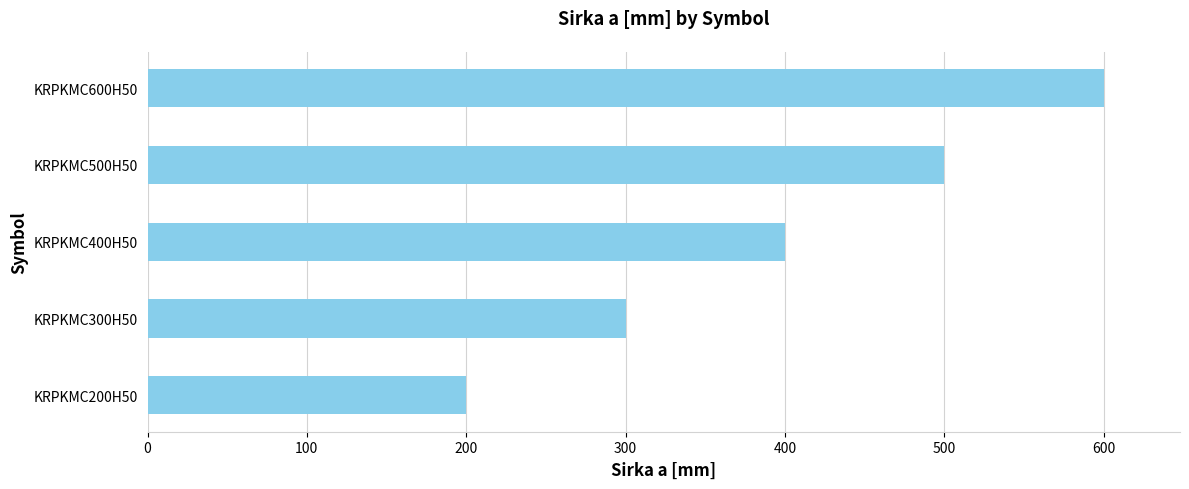

The value at KRPKMC200H50 is 305. True or false?

False